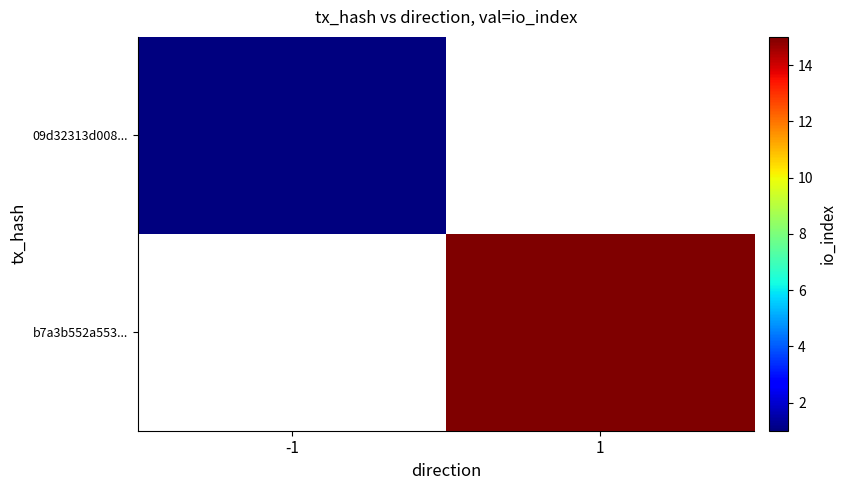

How many distinct data groups are displayed?

2